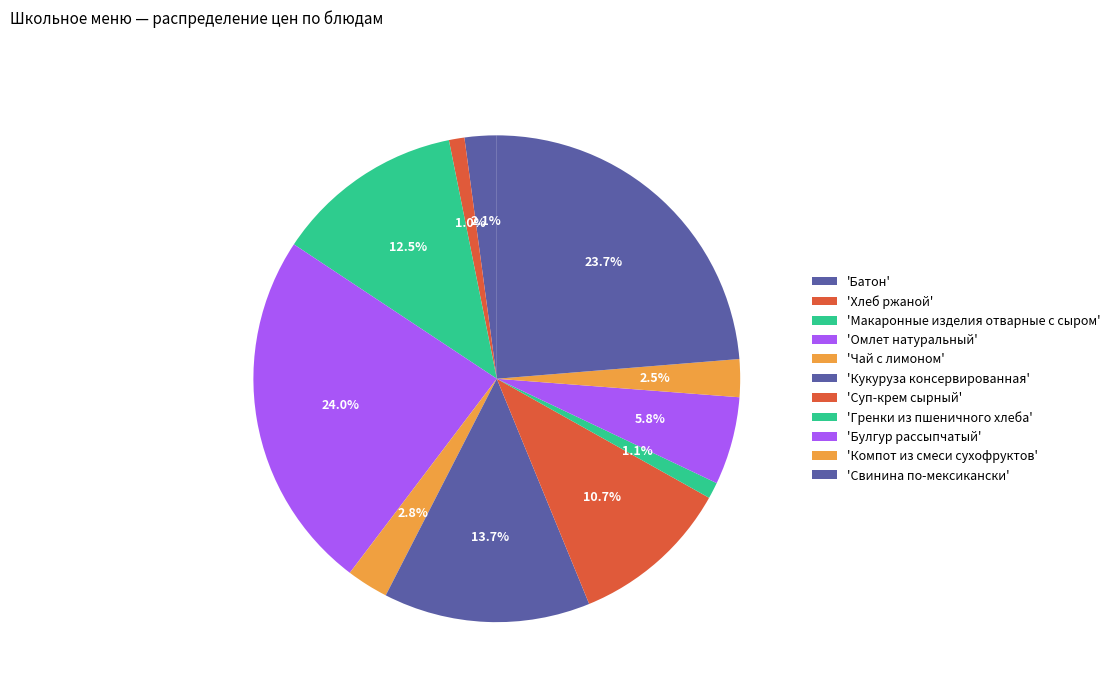

Count the number of slices in the pie.

11